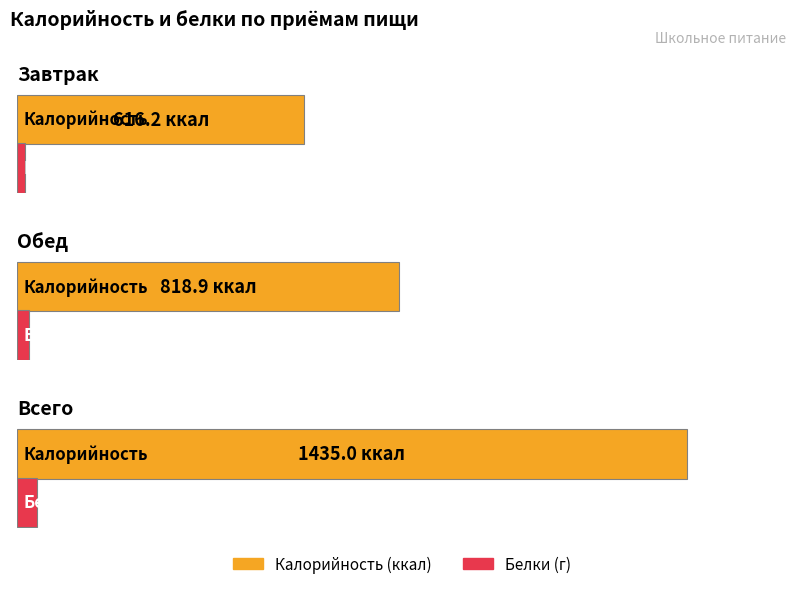

The Жиры series shows 36.2 at Всего. True or false?

False